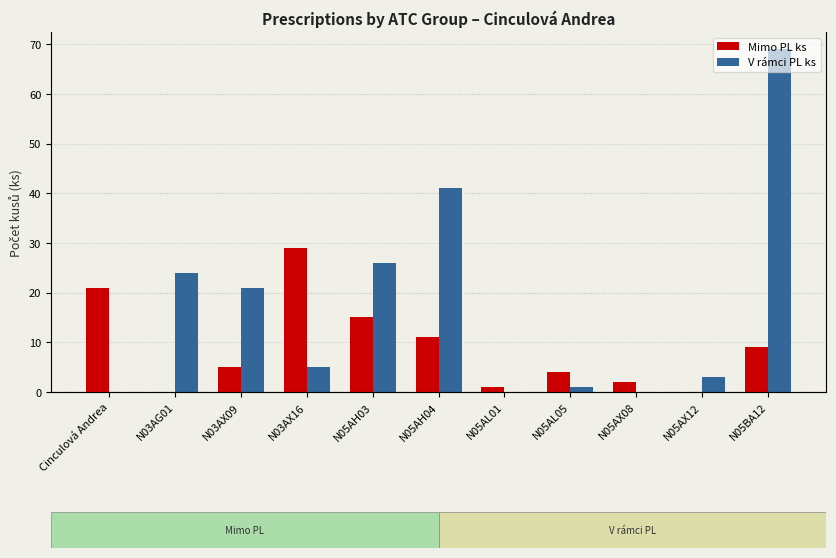

How many data points does each series have?

11